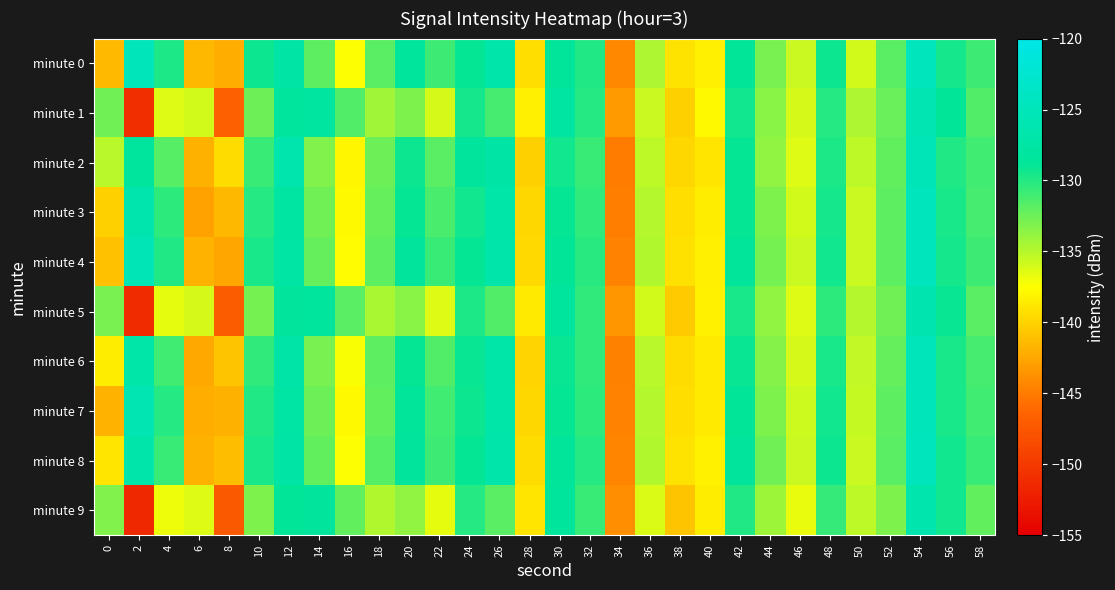

What is the total value across all series at 42?

-1290.7